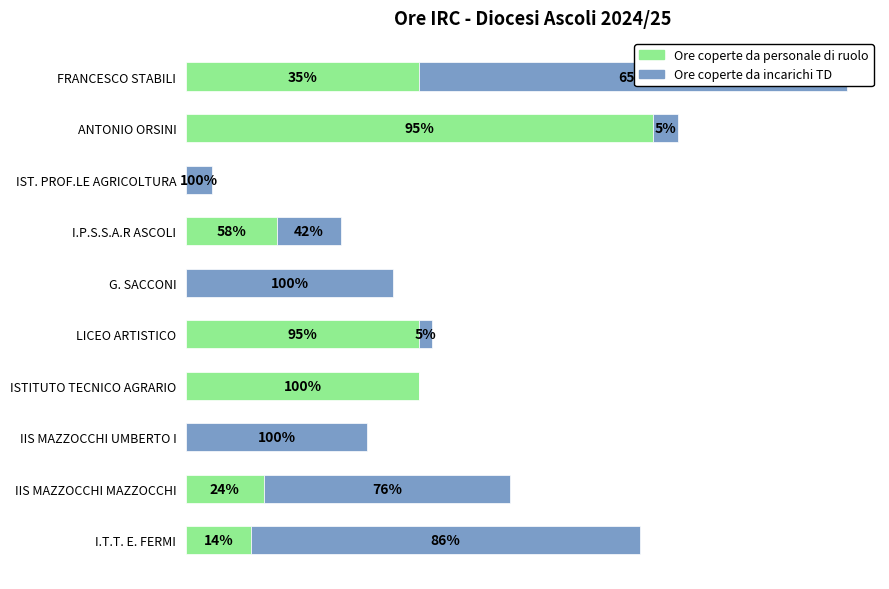

Are the bars horizontal?

Yes